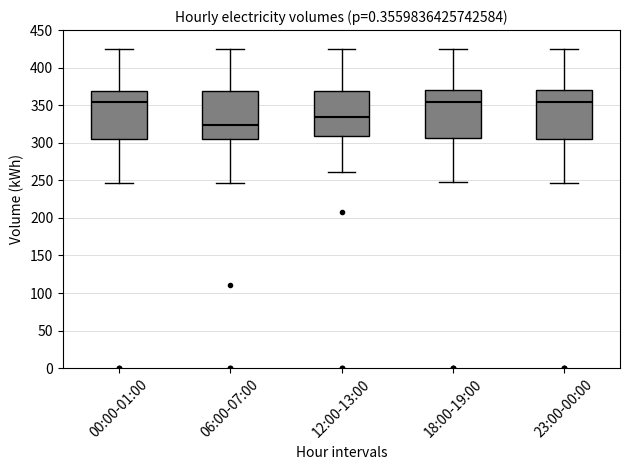

Where is the upper edge of the box for 23:00-00:00 on the y-axis? The values are not printed on the chart, so give them approximately, as read against the axis.

370